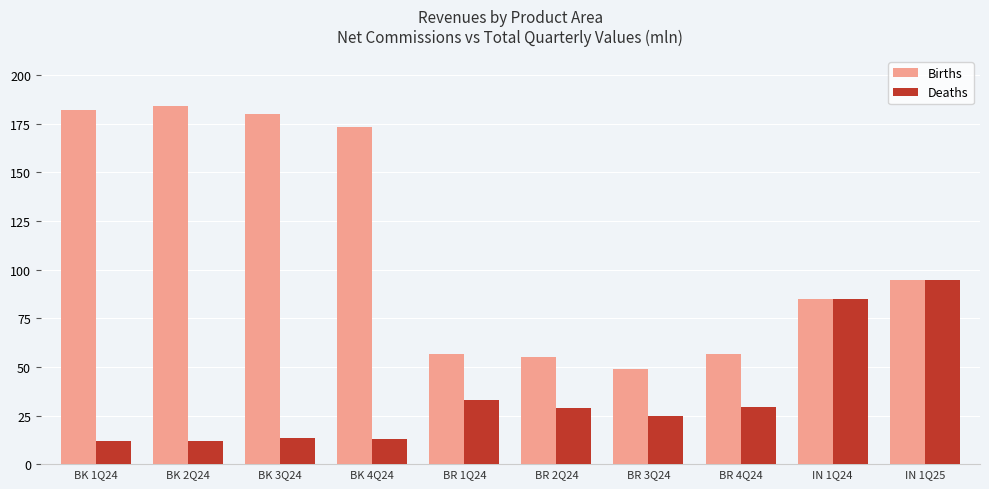

What is the total value across all series at BK 1Q24?

194.2